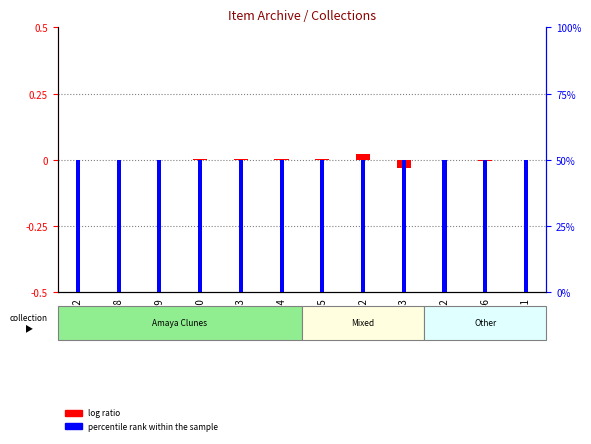

The percentile rank within the sample series shows 50.0 at 6146. True or false?

True